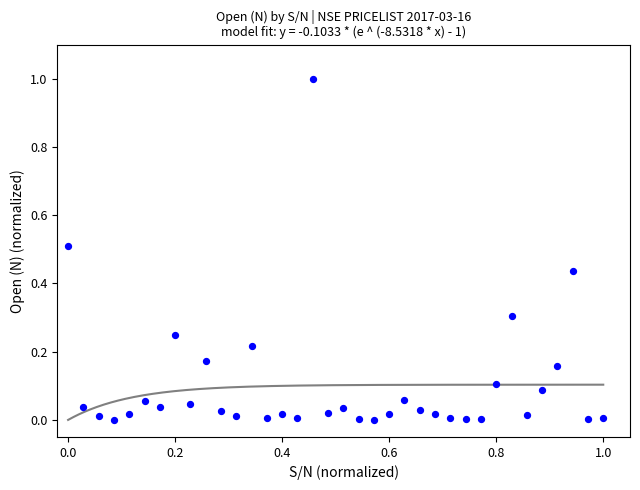

What is the range of Y values (max minus min)?

1.0